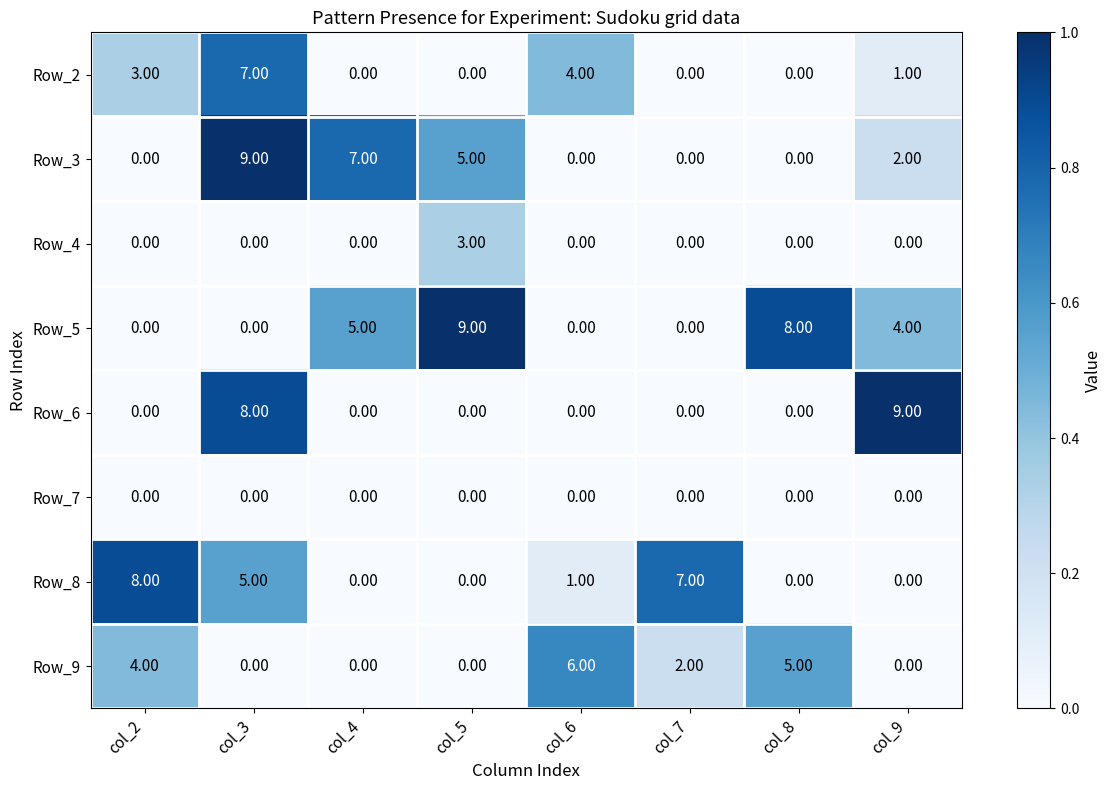

What is the spread (max minus min) of values at col_4?

7